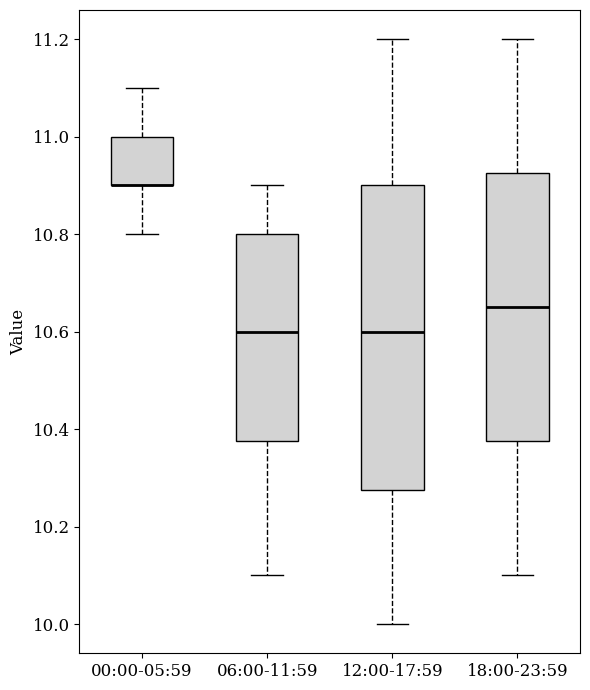

Where is the lower edge of the box for 18:00-23:59 on the y-axis? The values are not printed on the chart, so give them approximately, as read against the axis.

10.38